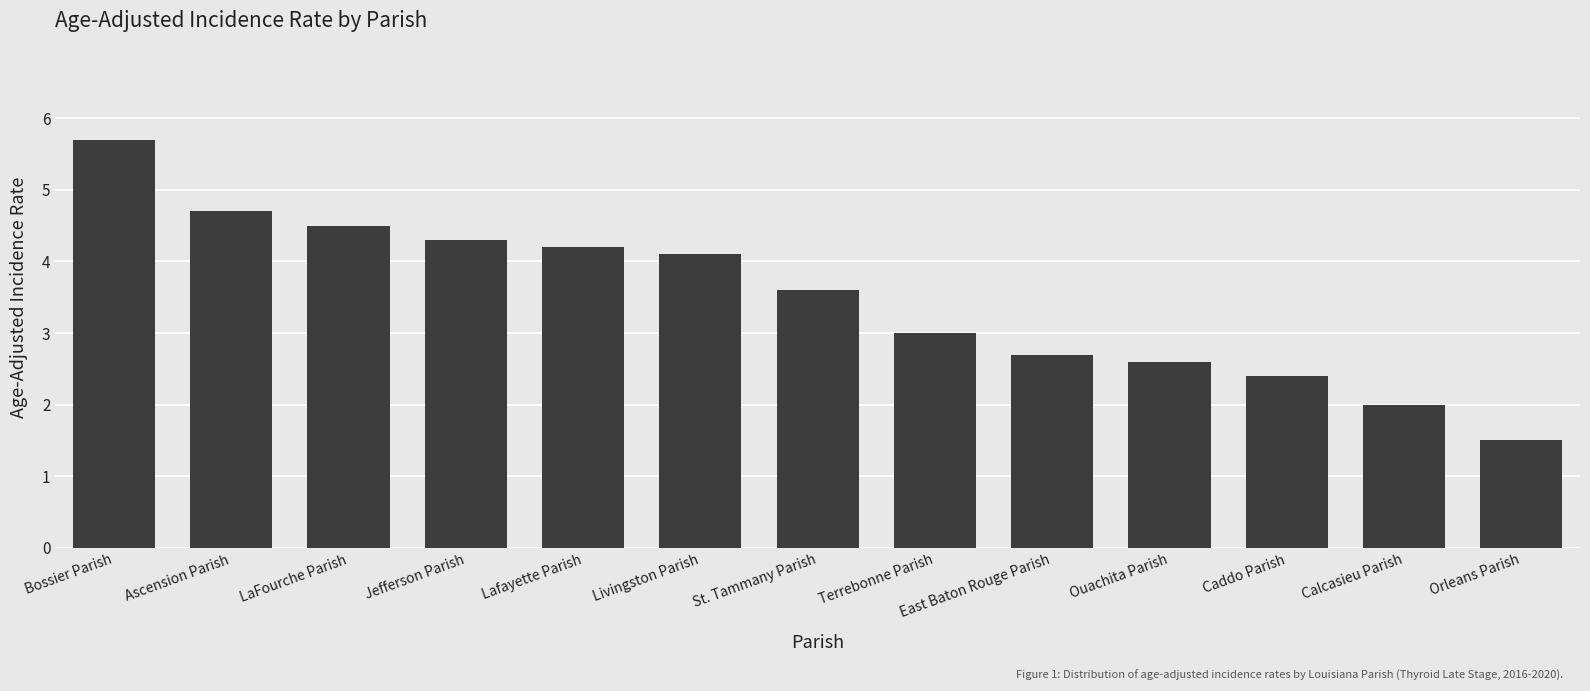

Rank the categories by value from lowest to highest.

Orleans Parish, Calcasieu Parish, Caddo Parish, Ouachita Parish, East Baton Rouge Parish, Terrebonne Parish, St. Tammany Parish, Livingston Parish, Lafayette Parish, Jefferson Parish, LaFourche Parish, Ascension Parish, Bossier Parish